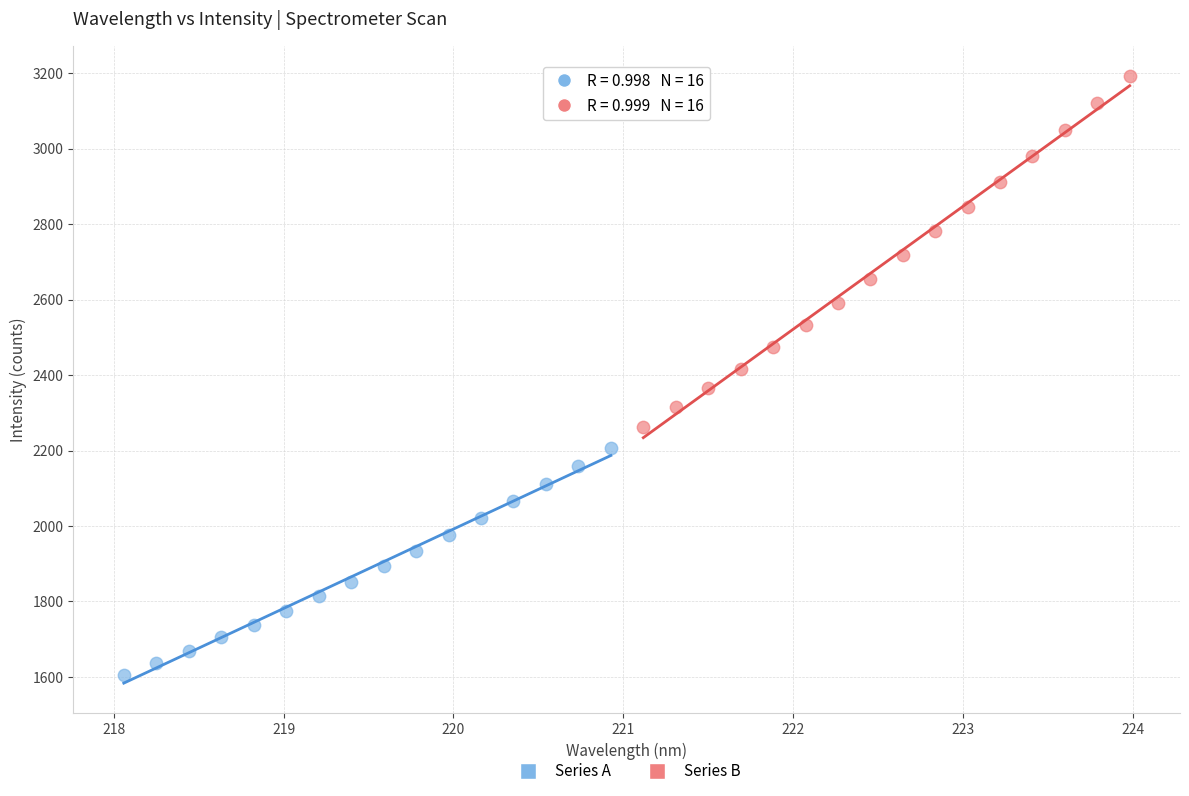

Which series contains the lowest Y value?

Series A